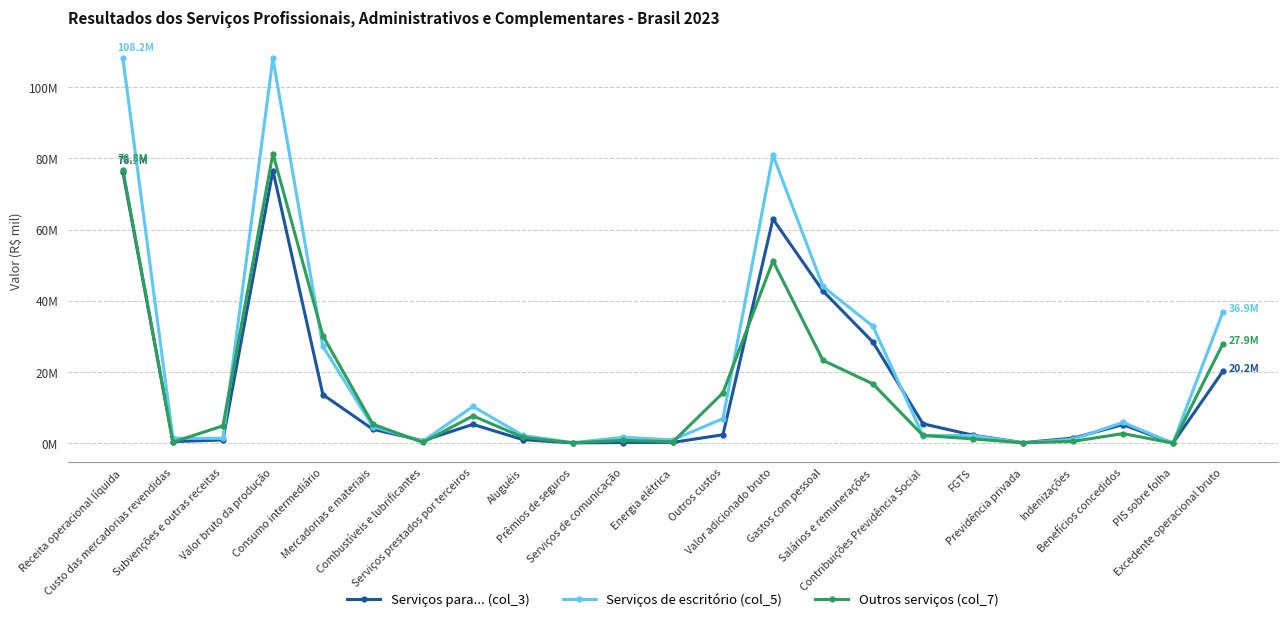

What is the sum of all Serviços de escritório (col_5) values?

479247124